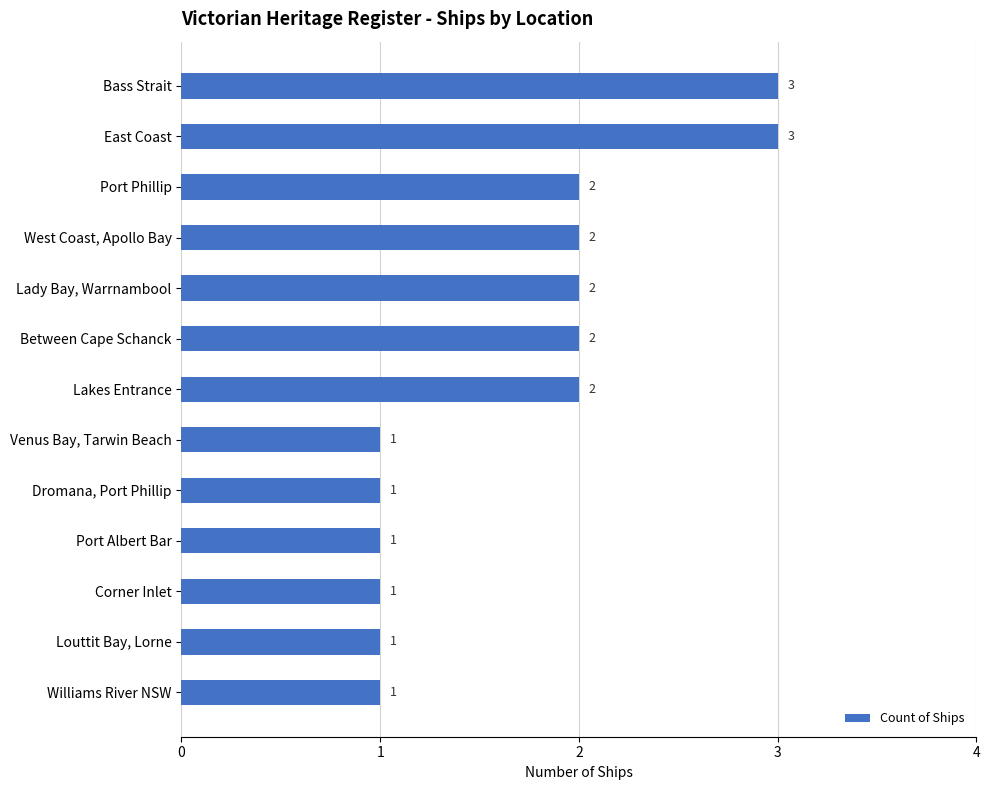

Between Louttit Bay, Lorne and Bass Strait, which is larger?

Bass Strait